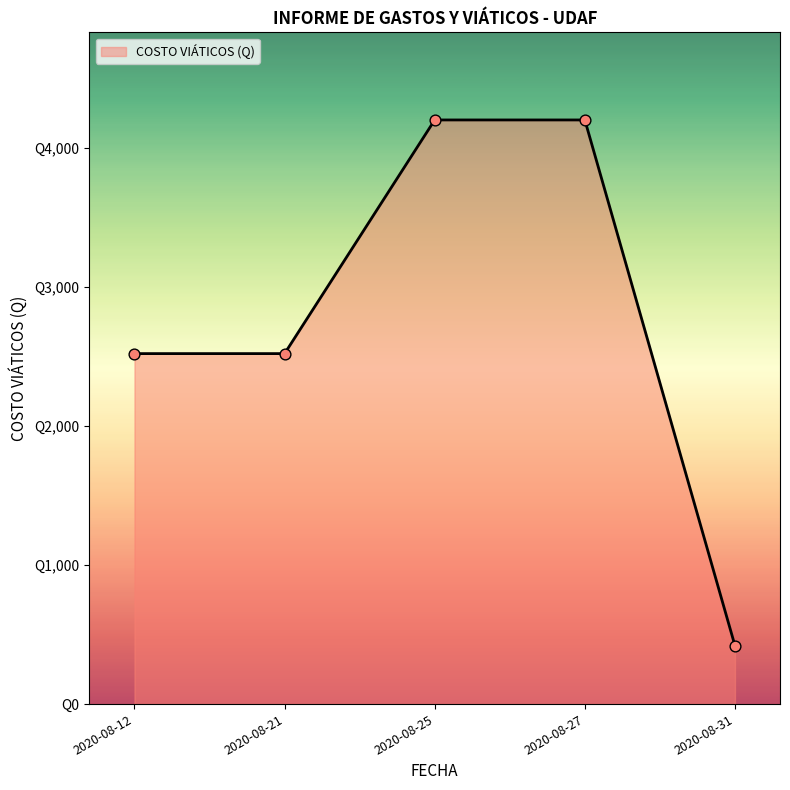

What is the change in value from 2020-08-21 to 2020-08-27?

+1680